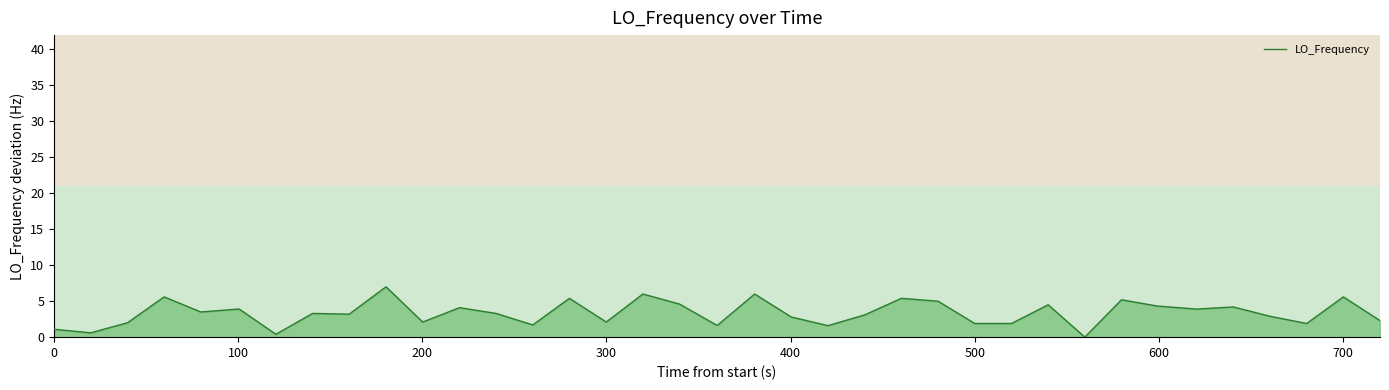

What is the maximum value shown in the chart?

7.0